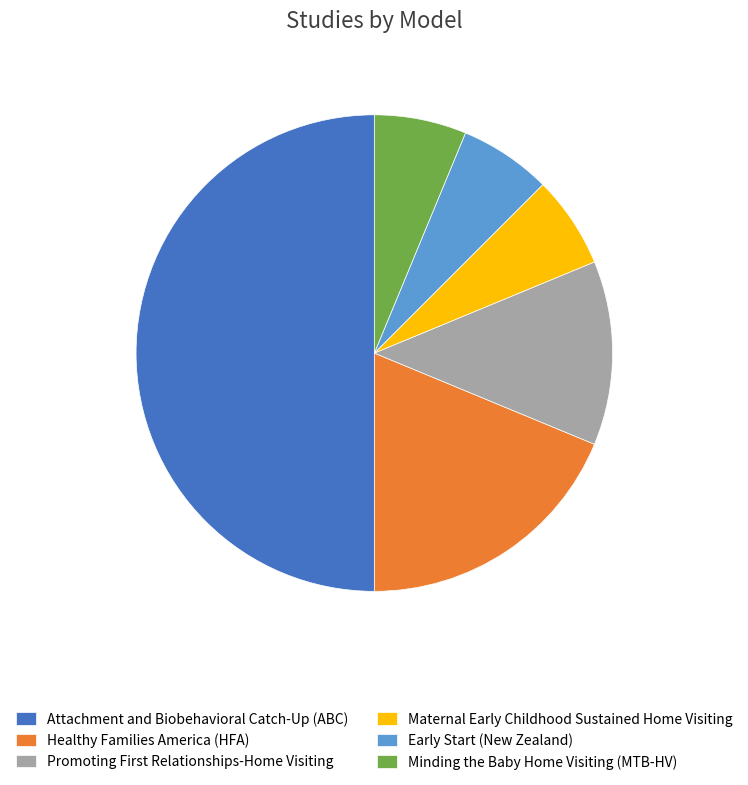

The Minding the Baby Home Visiting (MTB-HV) slice represents 6% of the pie. True or false?

True